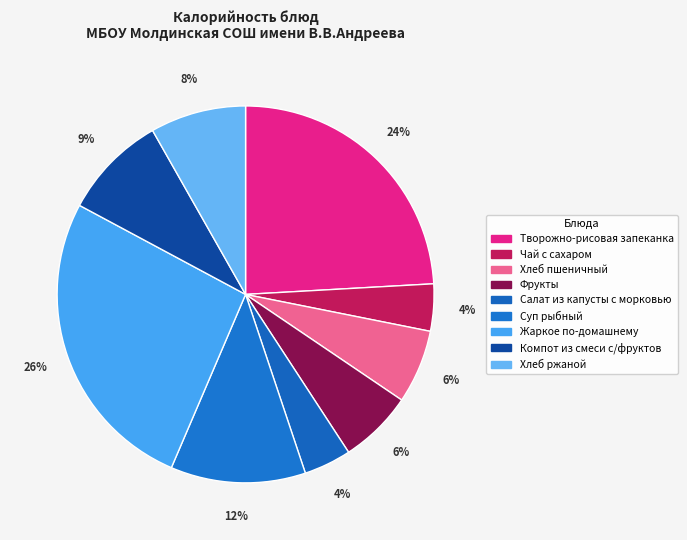

Rank the categories by value from highest to lowest.

Жаркое по-домашнему, Творожно-рисовая запеканка, Суп рыбный, Компот из смеси с/фруктов, Хлеб ржаной, Хлеб пшеничный, Фрукты, Салат из капусты с морковью, Чай с сахаром